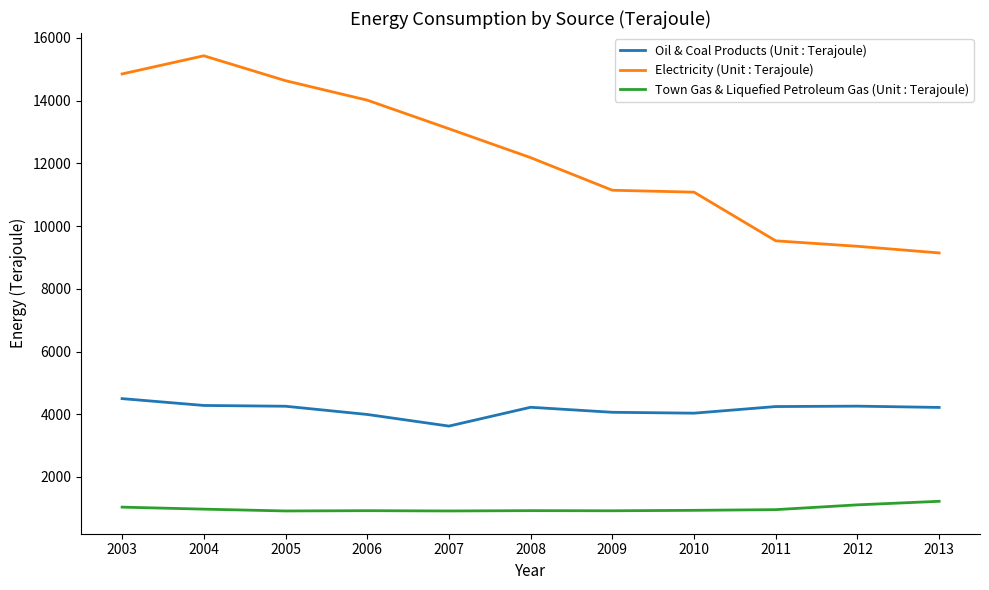

True or false: Electricity (Unit : Terajoule) and Town Gas & Liquefied Petroleum Gas (Unit : Terajoule) cross at least once.

False